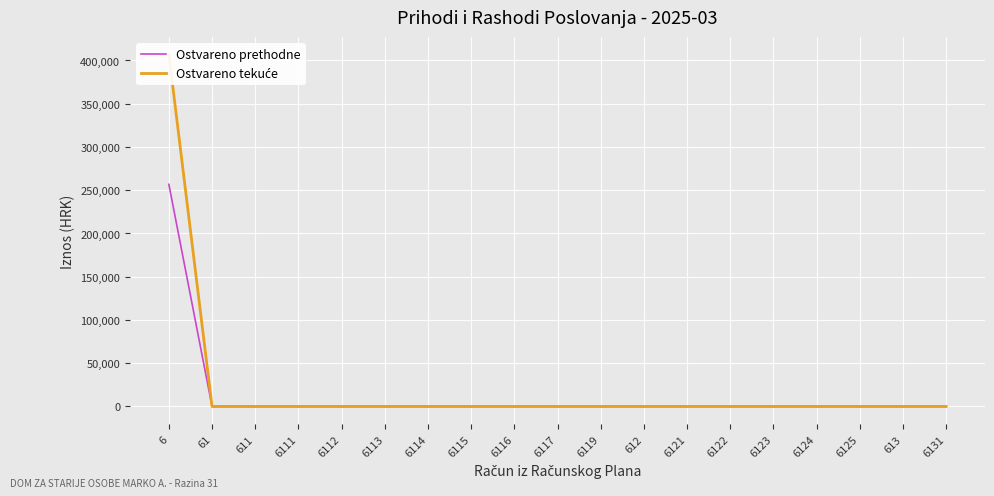

List the series in order of their overall mean, highest first.

Ostvareno tekuće, Ostvareno prethodne